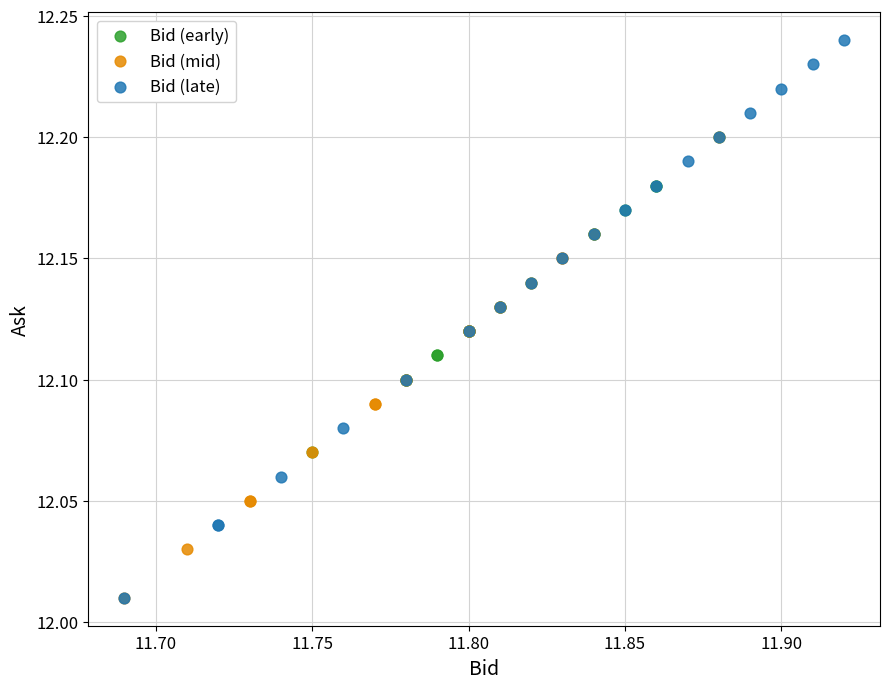

Which series has the widest spread of Y values?

Bid (late)